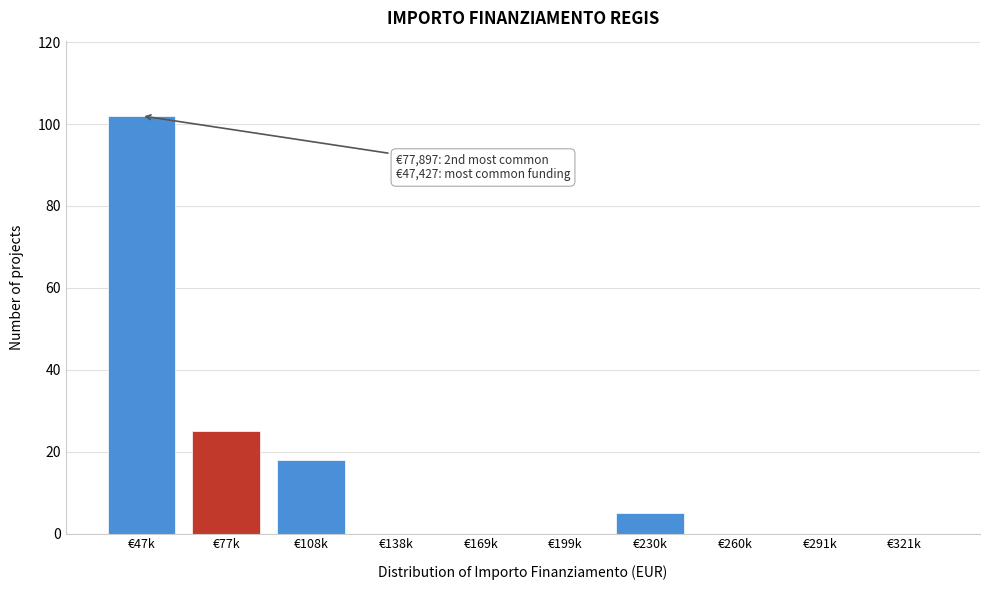

Reading left to right, transcribe all the data shown in this chart.

€47k=102	€77k=25	€108k=18	€138k=0	€169k=0	€199k=0	€230k=5	€260k=0	€291k=0	€321k=0